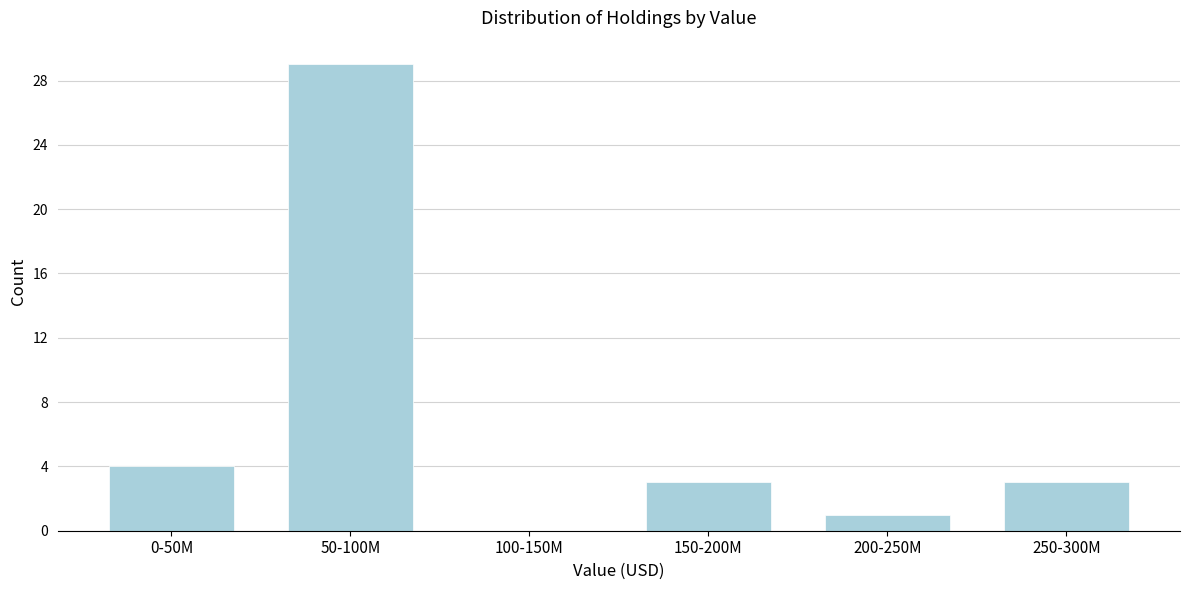

Reading left to right, what are all the values shown in this chart?

0-50M=4	50-100M=29	100-150M=0	150-200M=3	200-250M=1	250-300M=3